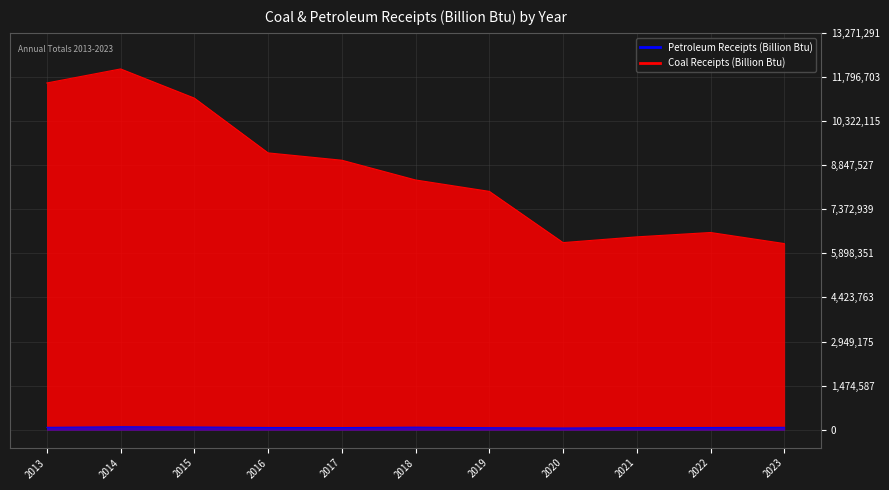

True or false: Coal Receipts (Billion Btu) and Petroleum Receipts (Billion Btu) cross at least once.

False